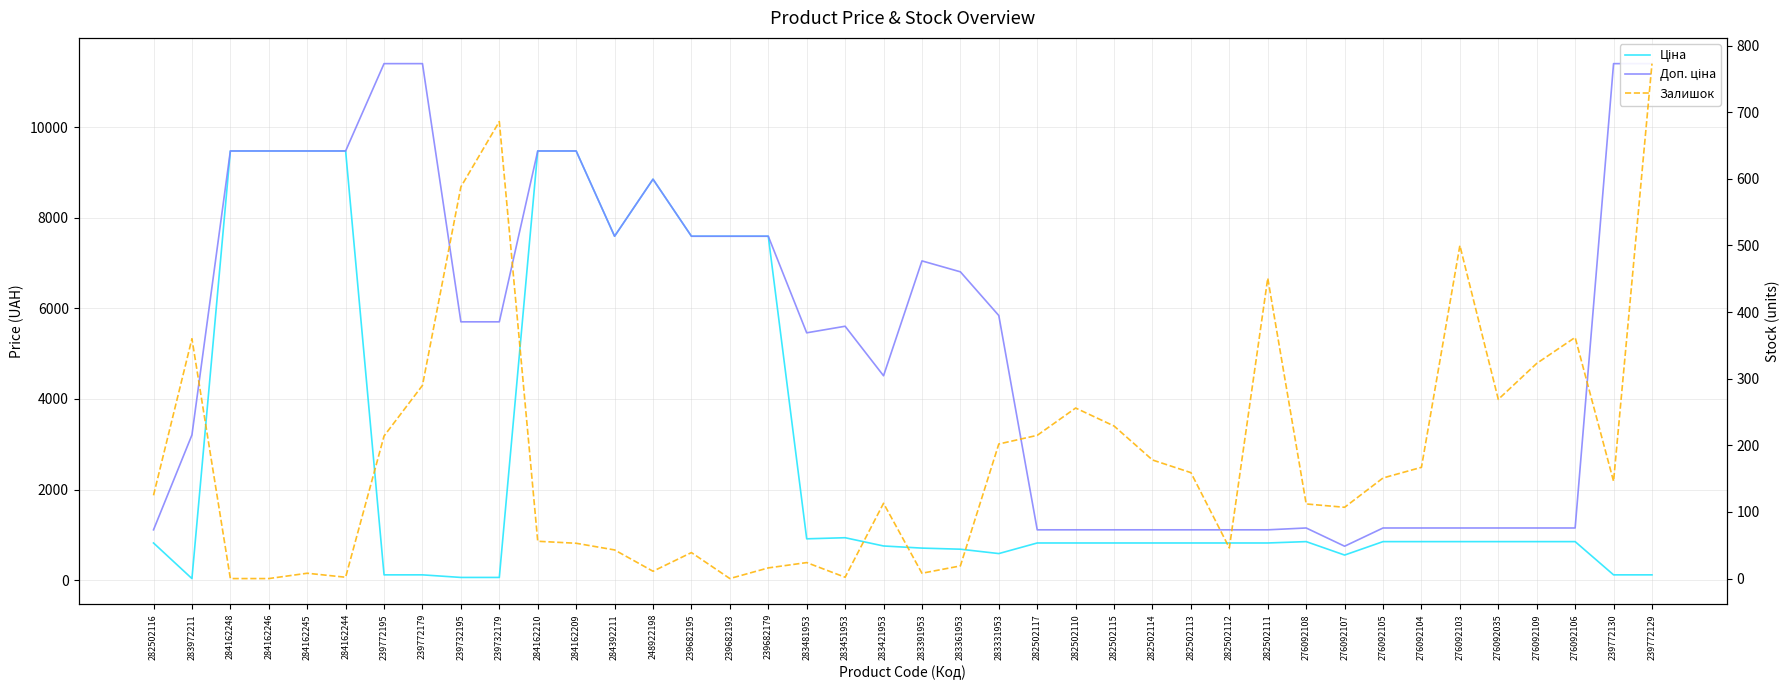

True or false: Залишок and Доп. ціна cross at least once.

False